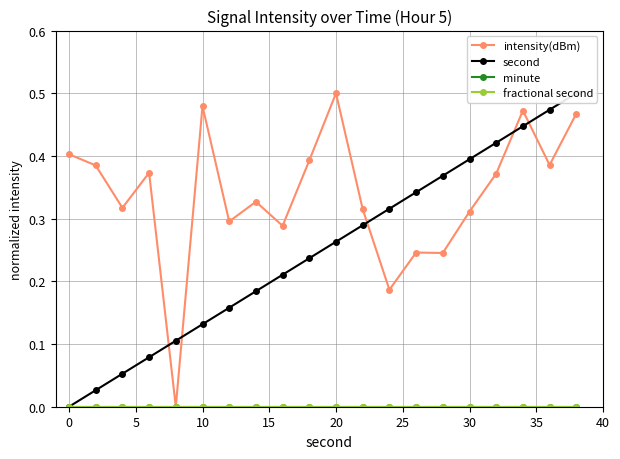

True or false: second has more than 2 interior local peaks.

False